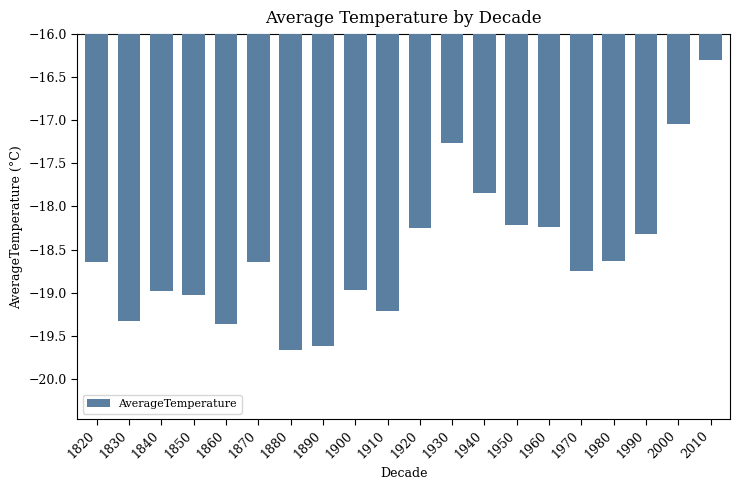

Is it true that the value at 1890 is -7.6?

False